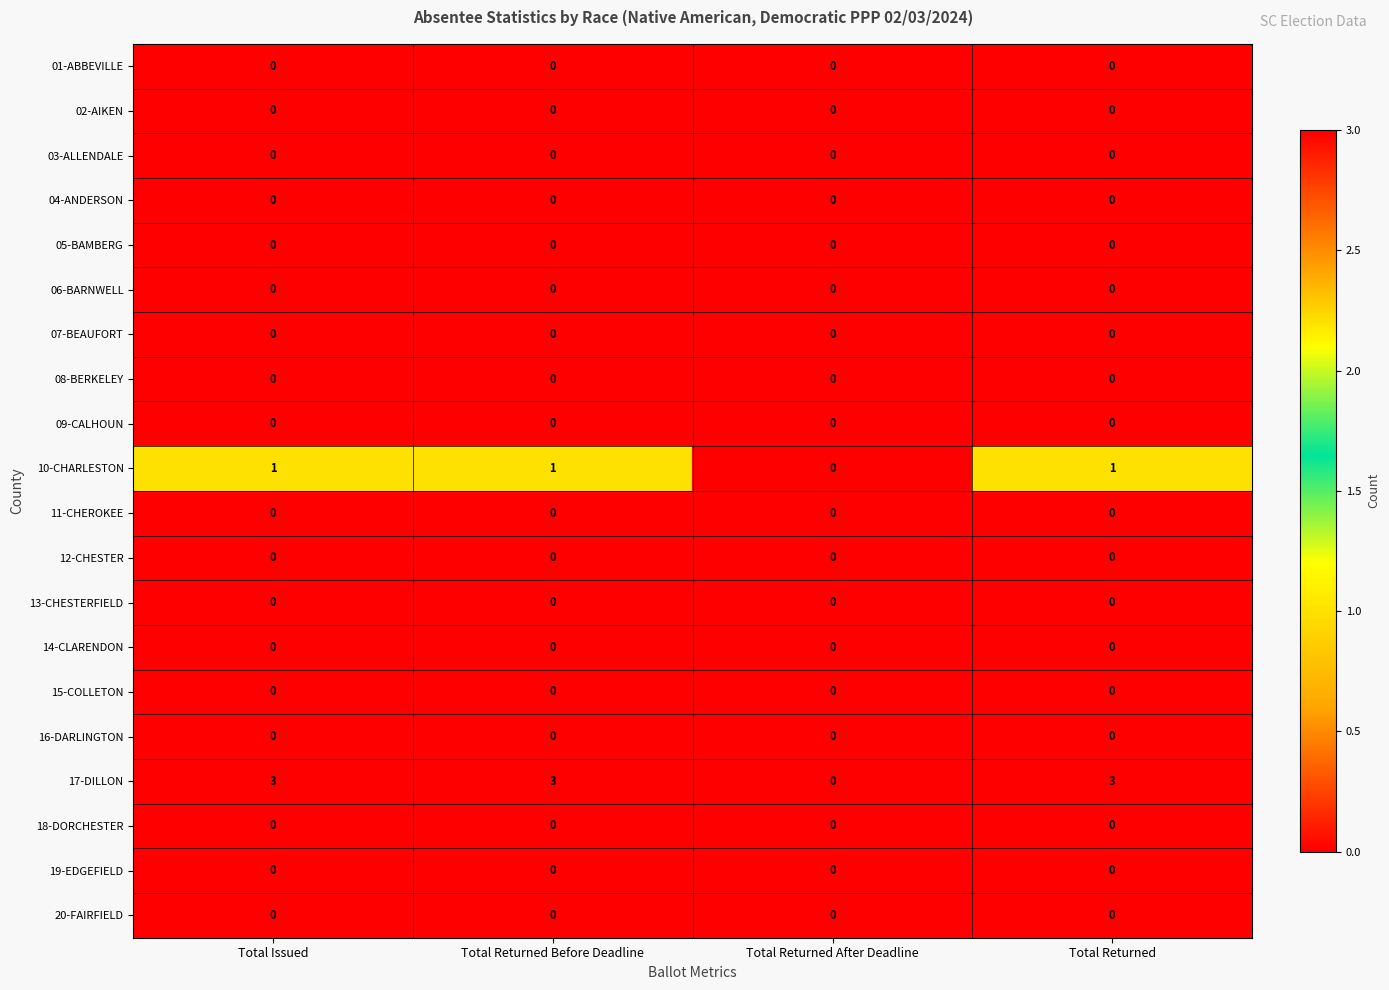

The value of 03-ALLENDALE at Total Returned Before Deadline is 0. True or false?

True